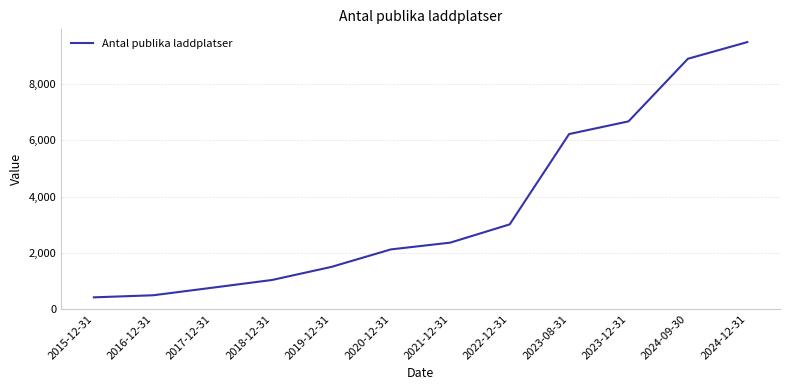

What is the minimum value shown in the chart?

416